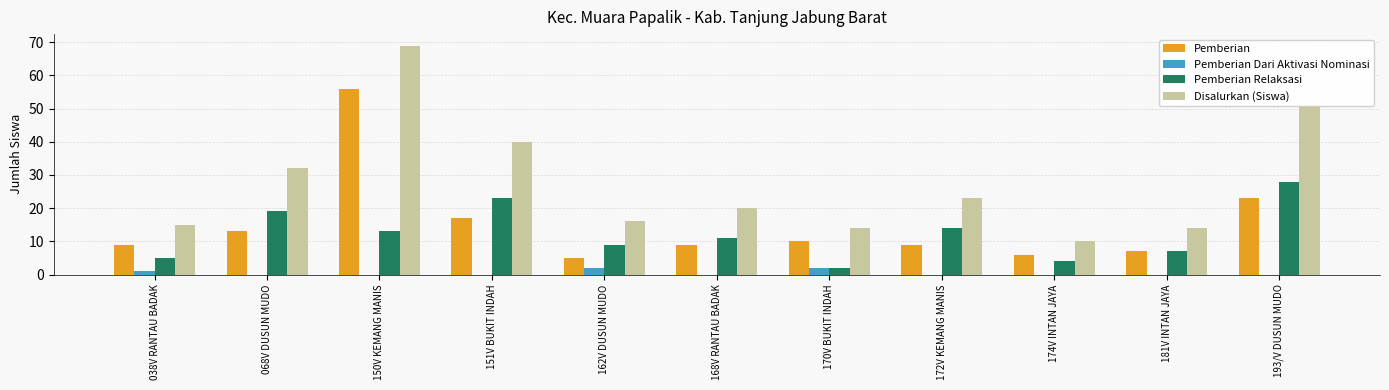

Is it true that Disalurkan (Siswa) equals 25 at 151V BUKIT INDAH?

False